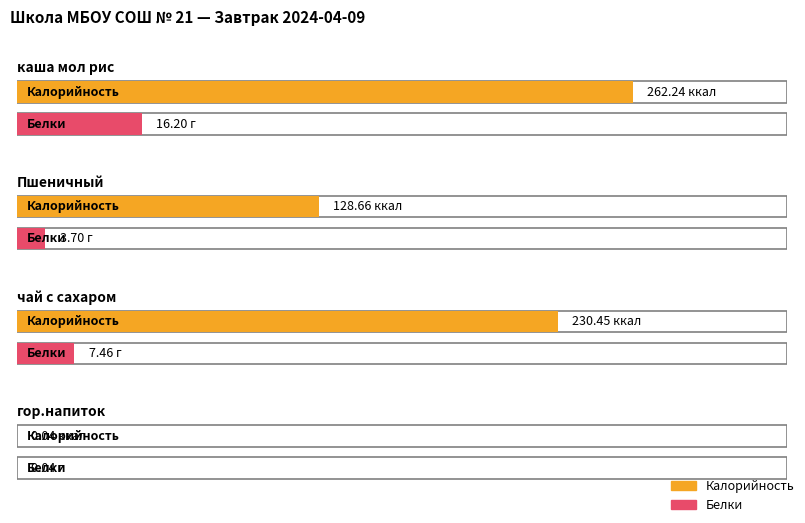

What is the sum of the Белки values at гор.напиток and каша мол рис?

16.2